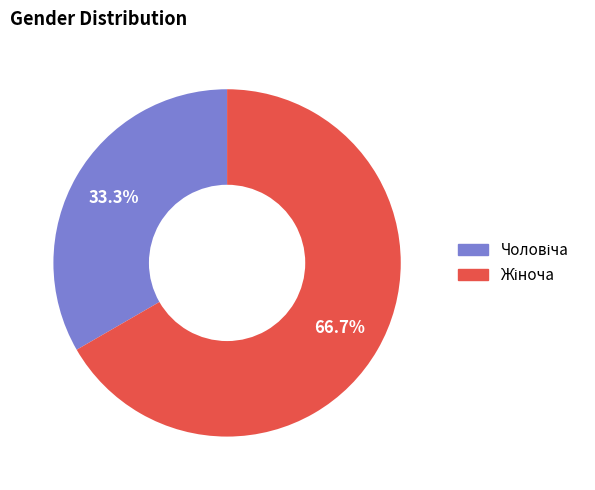

Count the number of slices in the pie.

2